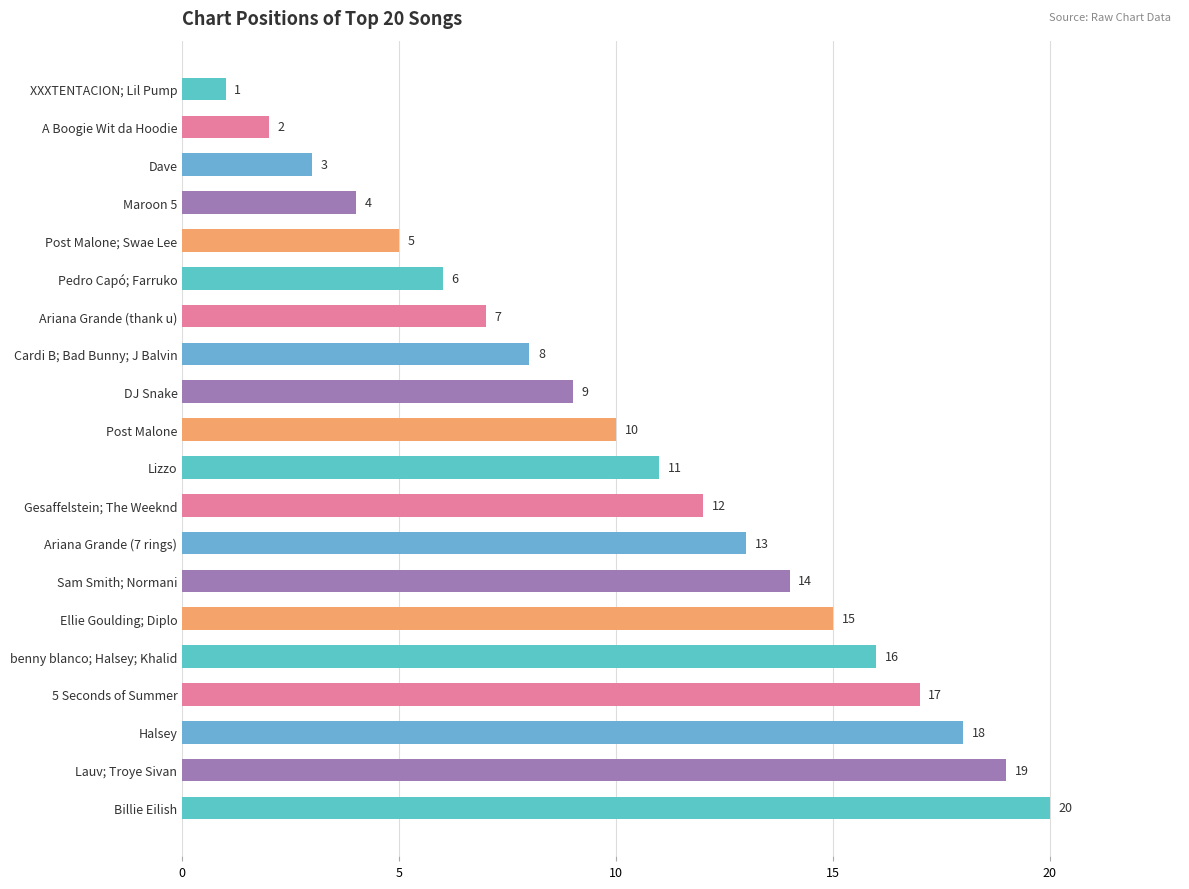

What is the difference between the second highest and minimum values?

18